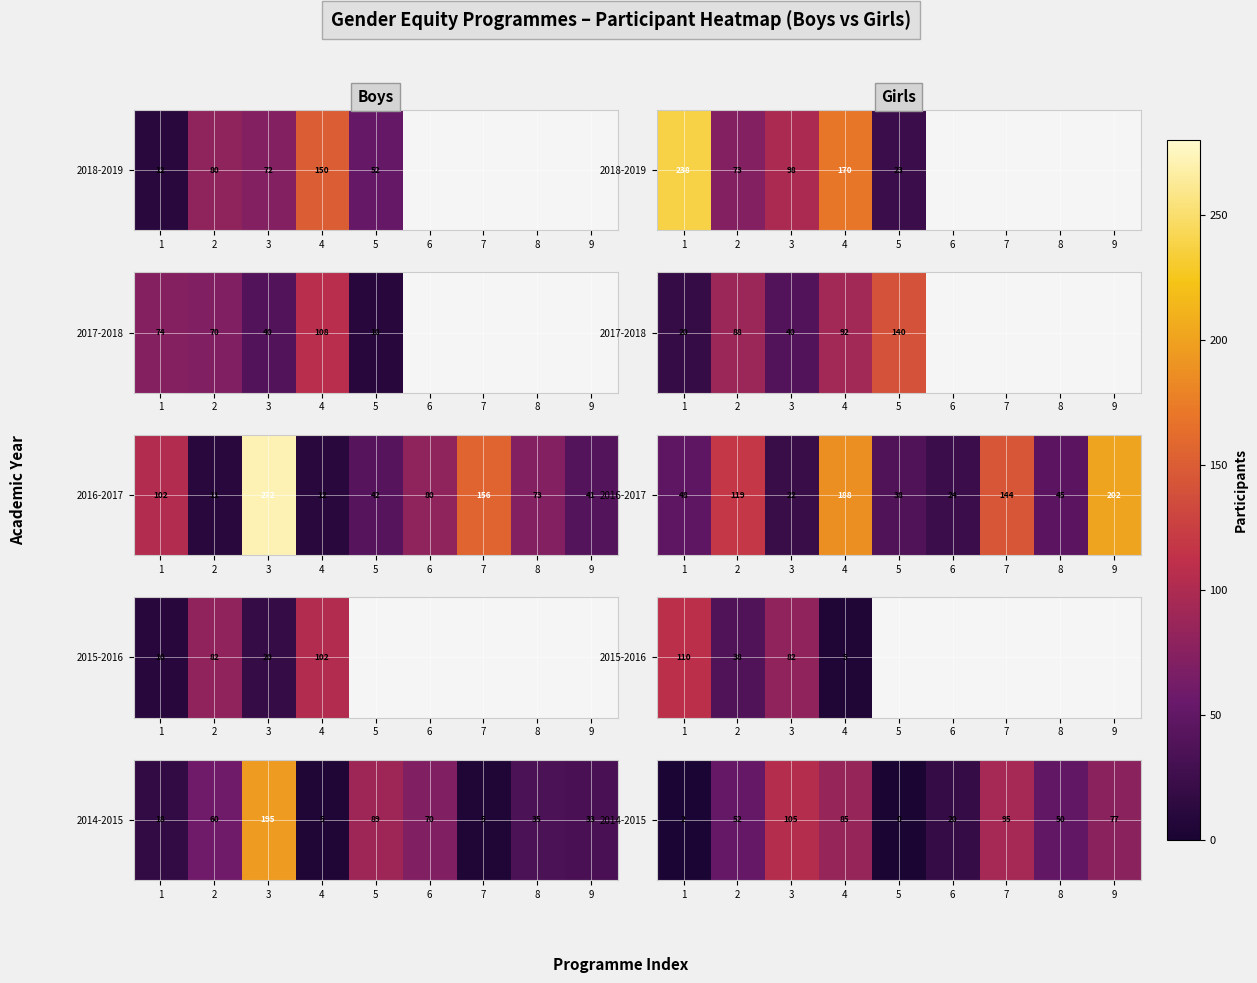

What is the difference between the second highest and minimum values?

95